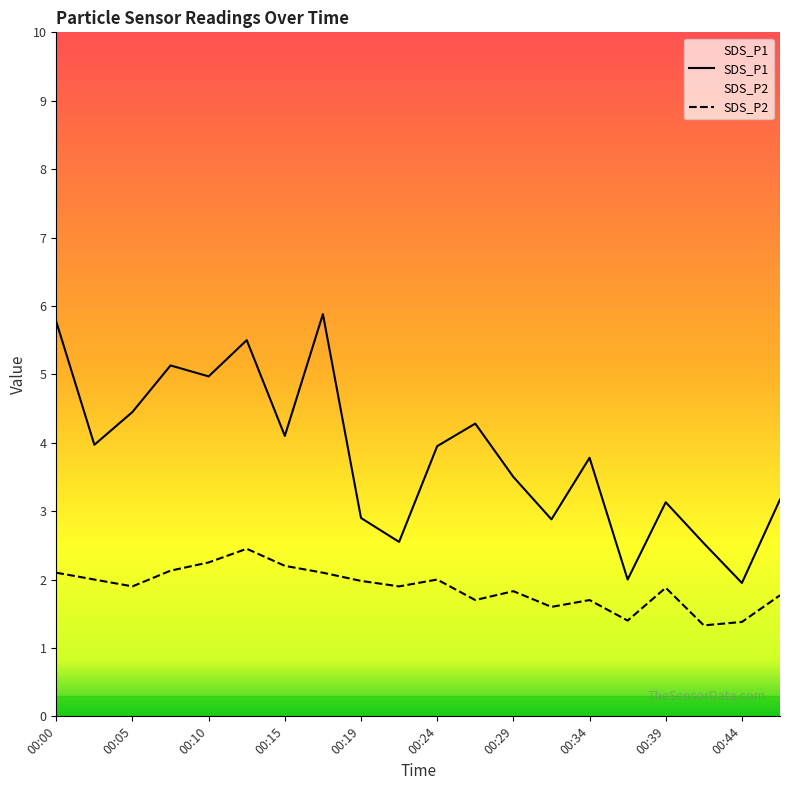

Which series has the largest total across all categories?

SDS_P1